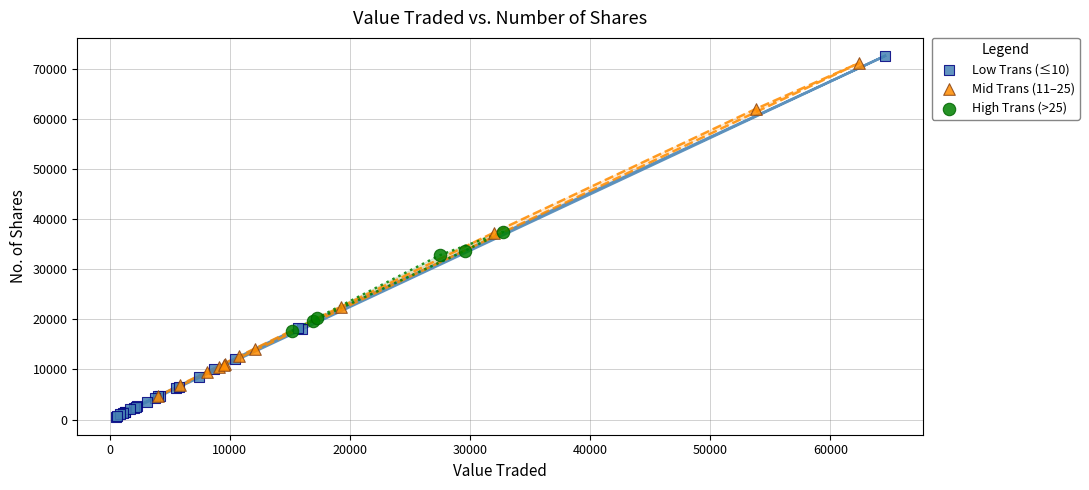

Which series reaches the minimum Y coordinate?

Low Trans (≤10)